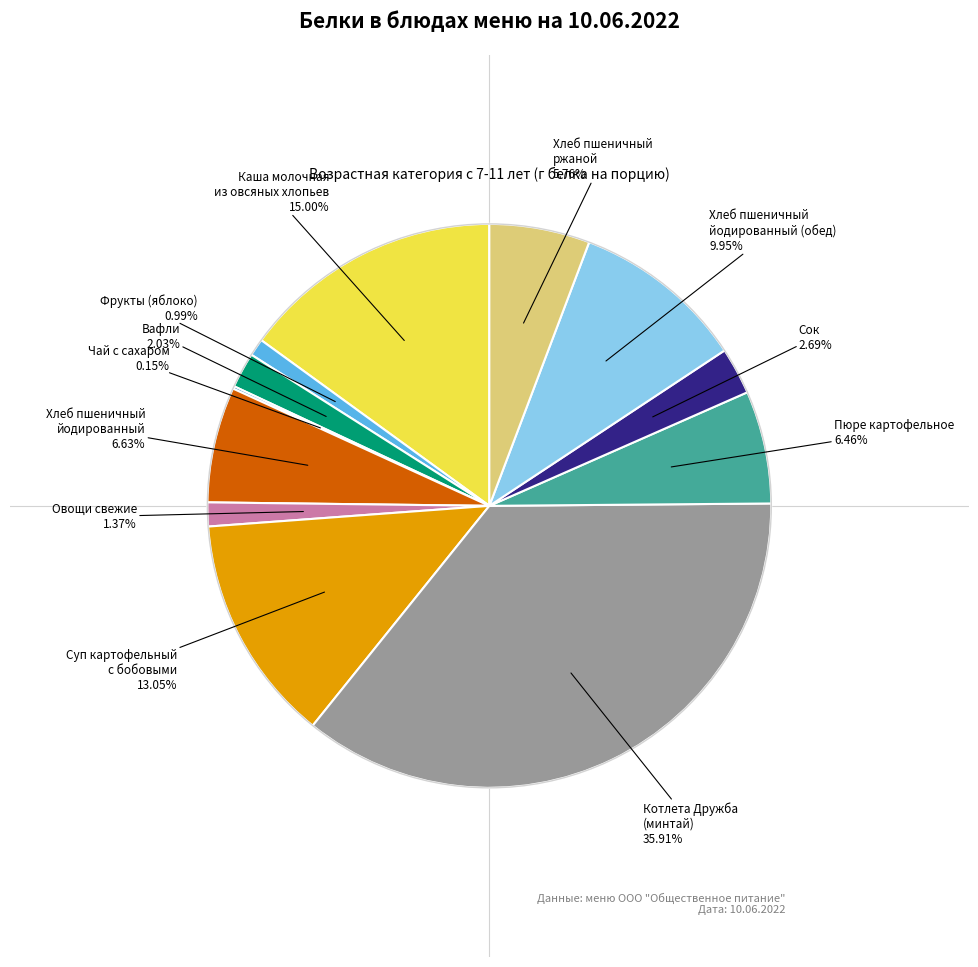

Is there any slice that represents more than half of the pie?

No